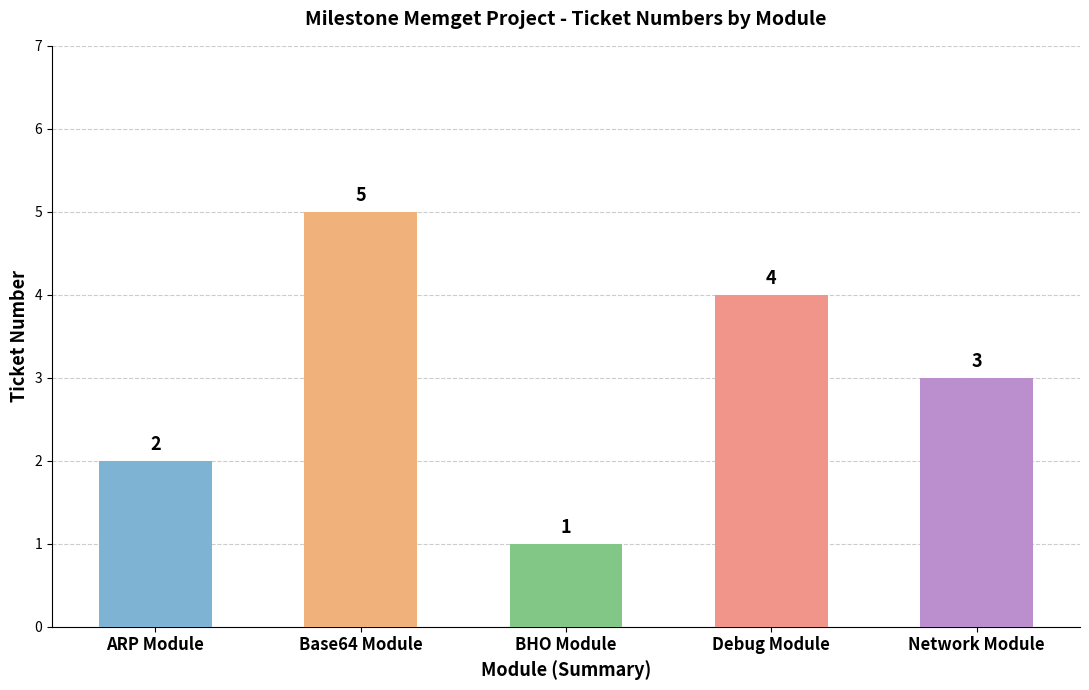

What position from the right is Debug Module?

2